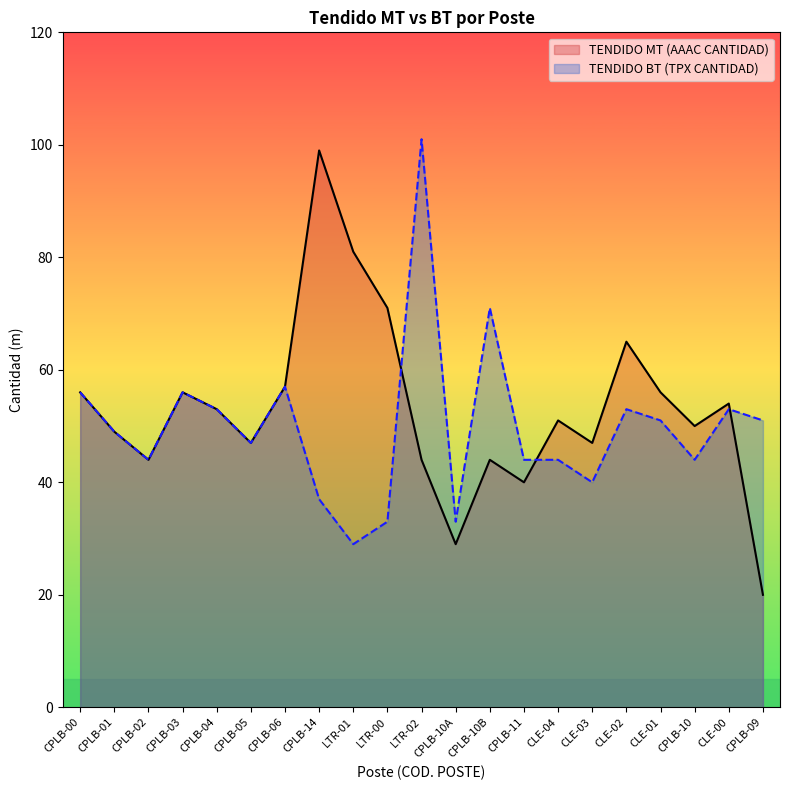

Rank the categories by TENDIDO MT (AAAC CANTIDAD) value from lowest to highest.

CPLB-09, CPLB-10A, CPLB-11, CPLB-02, LTR-02, CPLB-10B, CPLB-05, CLE-03, CPLB-01, CPLB-10, CLE-04, CPLB-04, CLE-00, CPLB-00, CPLB-03, CLE-01, CPLB-06, CLE-02, LTR-00, LTR-01, CPLB-14